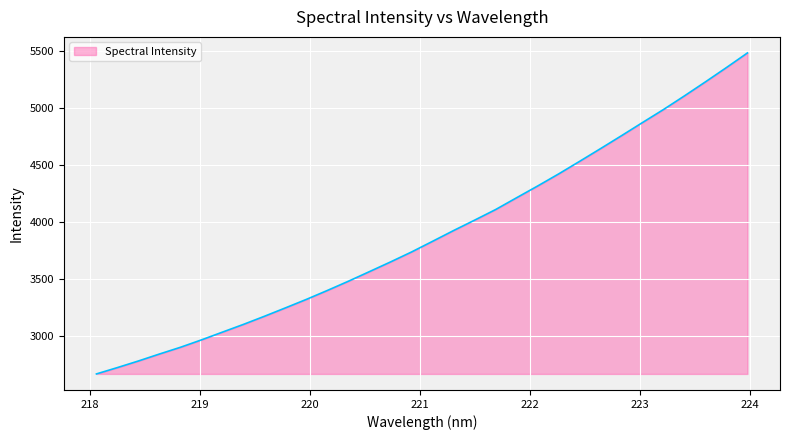

What is the greatest value displayed?

5485.1